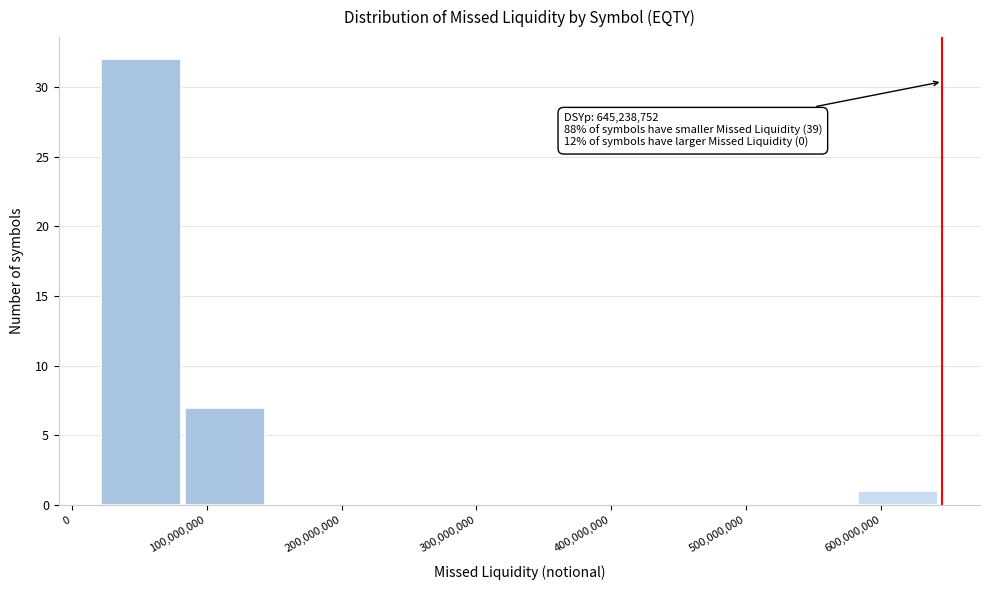

Which range on the x-axis has the tallest bar?

20000000 to 80000000